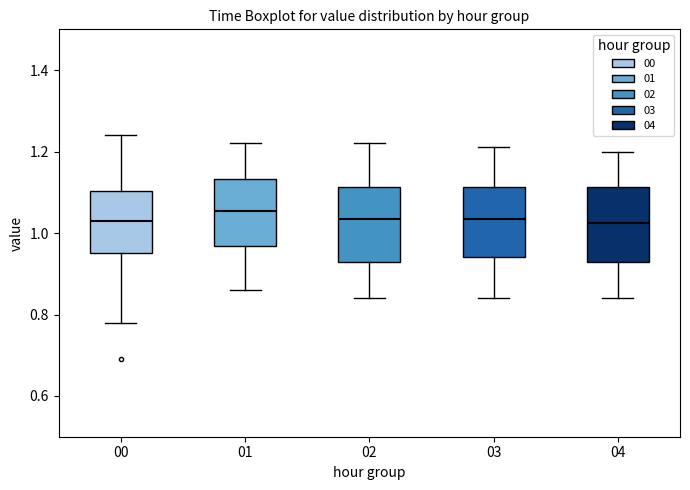

Reading left to right, transcribe this box plot: for each box, give where its median line is, the range the box spans, and where its two whiskers end, as read against the y-axis. The values are not printed on the chart, so give them approximately, as read against the axis.

00: median 1.04, box 0.96 to 1.10, whiskers 0.78 to 1.24
01: median 1.06, box 0.96 to 1.14, whiskers 0.86 to 1.22
02: median 1.04, box 0.94 to 1.12, whiskers 0.84 to 1.22
03: median 1.04, box 0.94 to 1.12, whiskers 0.84 to 1.22
04: median 1.02, box 0.94 to 1.12, whiskers 0.84 to 1.20